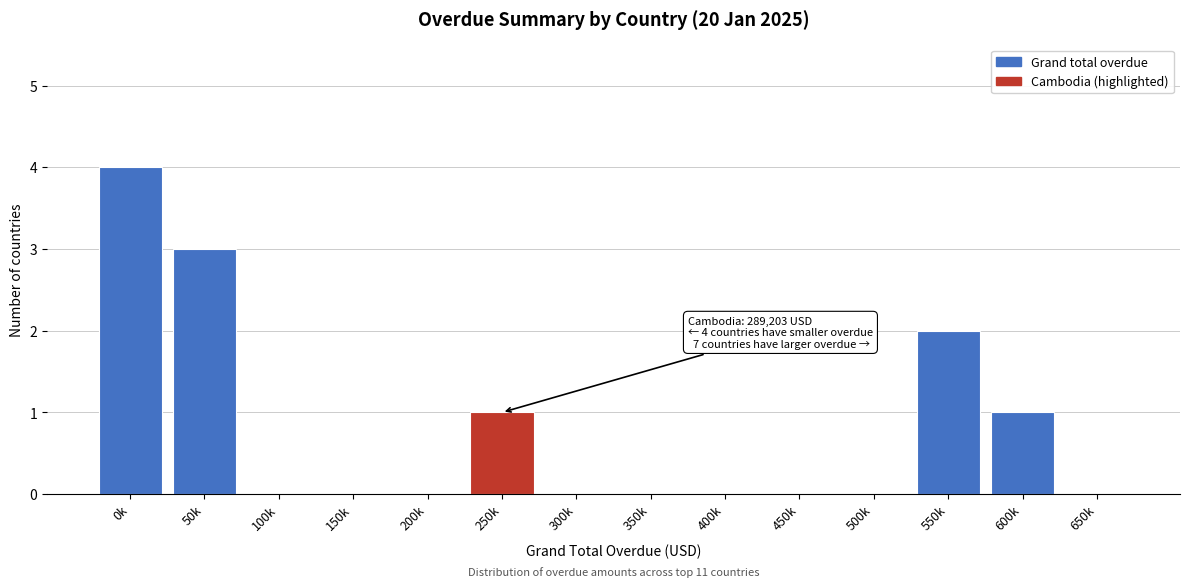

Reading left to right, list all the values displayed in this chart.

0k=4	50k=3	100k=0	150k=0	200k=0	250k=1	300k=0	350k=0	400k=0	450k=0	500k=0	550k=2	600k=1	650k=0